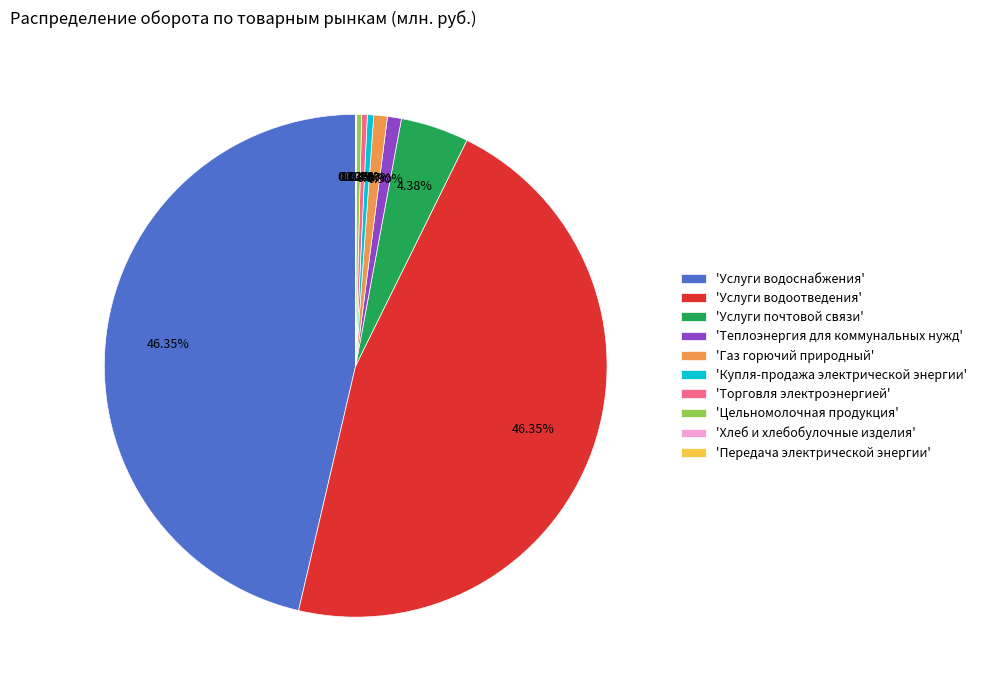

Which has a higher value, 'Купля-продажа электрической энергии' or 'Услуги почтовой связи'?

'Услуги почтовой связи'